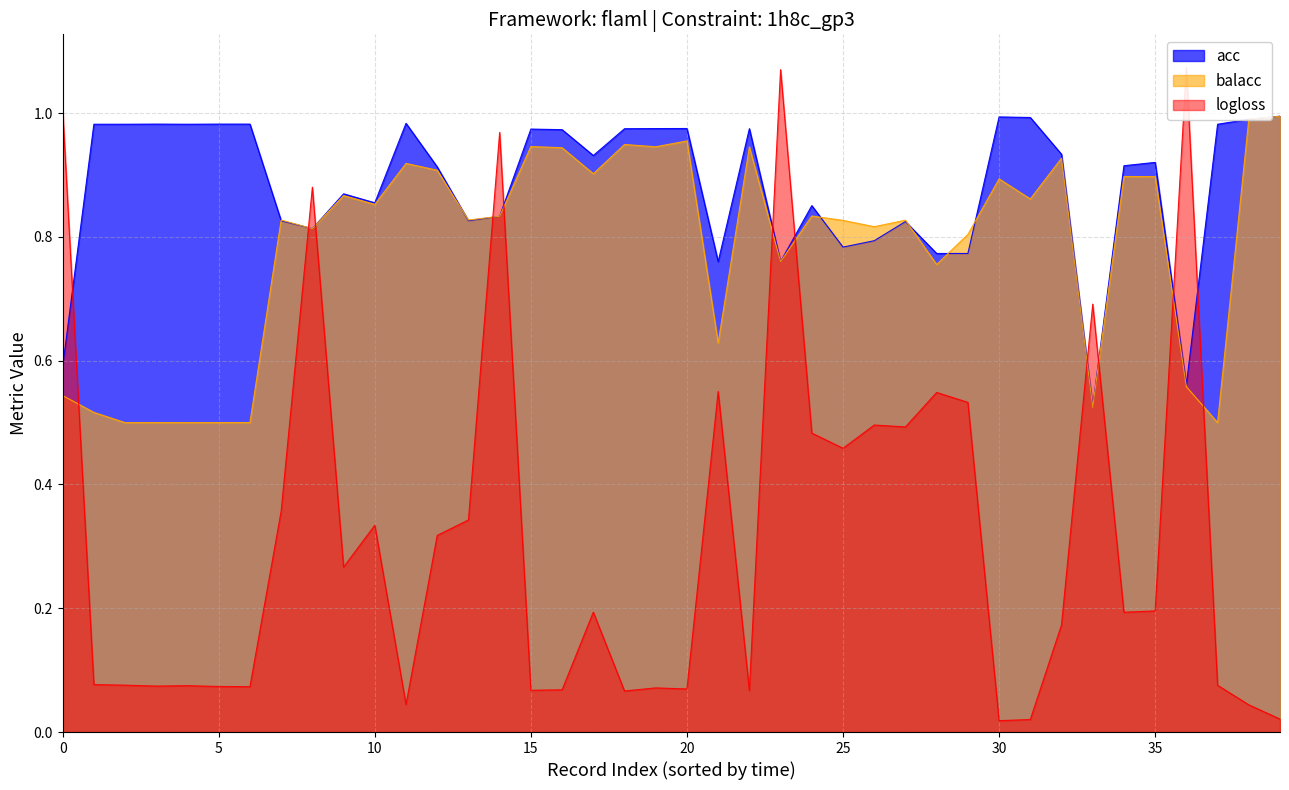

Which has a higher value, 32 or 29?

32